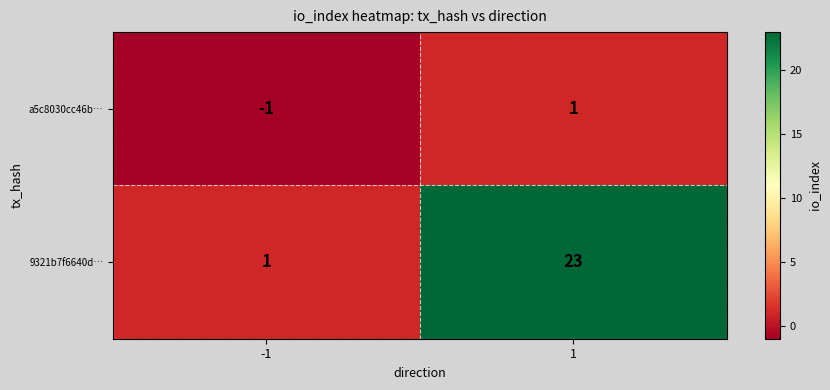

Rank the series at 1 from lowest to highest value.

a5c8030cc46b…, 9321b7f6640d…